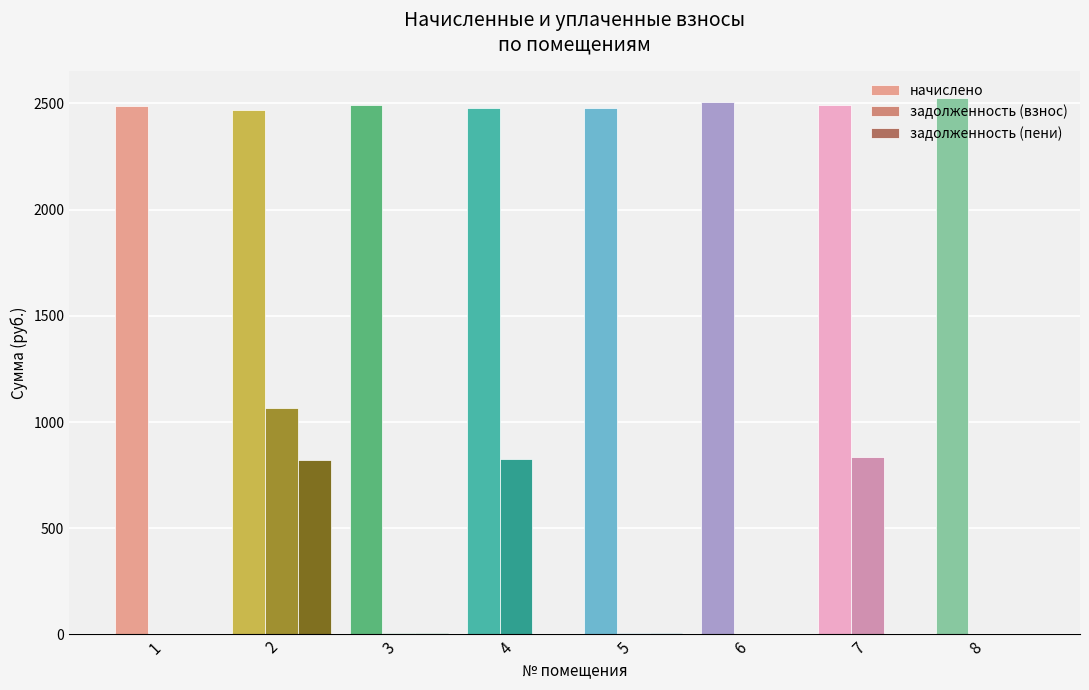

The value of начислено at 6 is 2507.6. True or false?

True